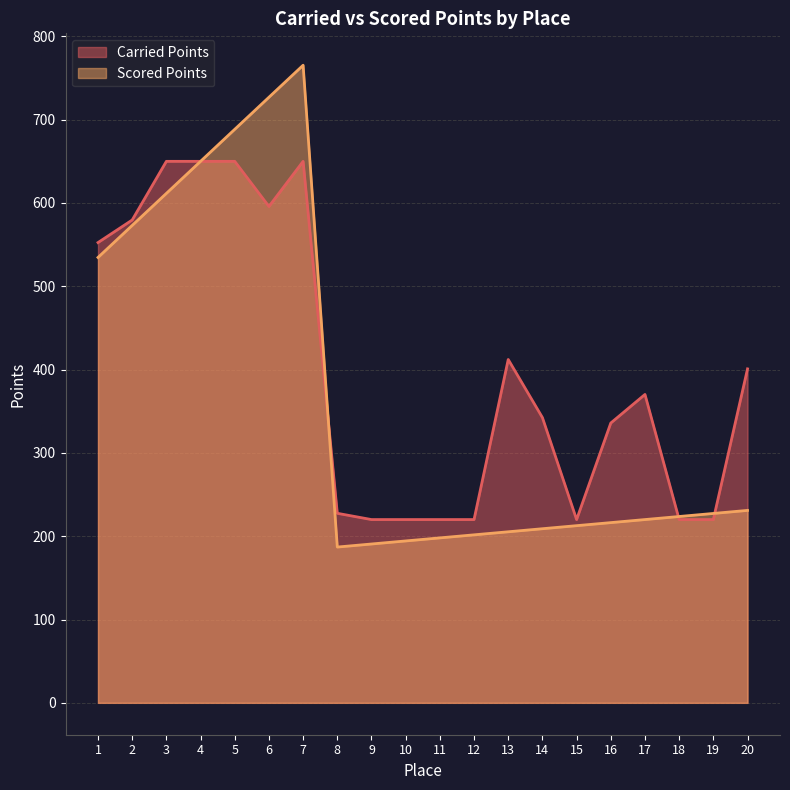

What is the total value across all series at 9?

410.7